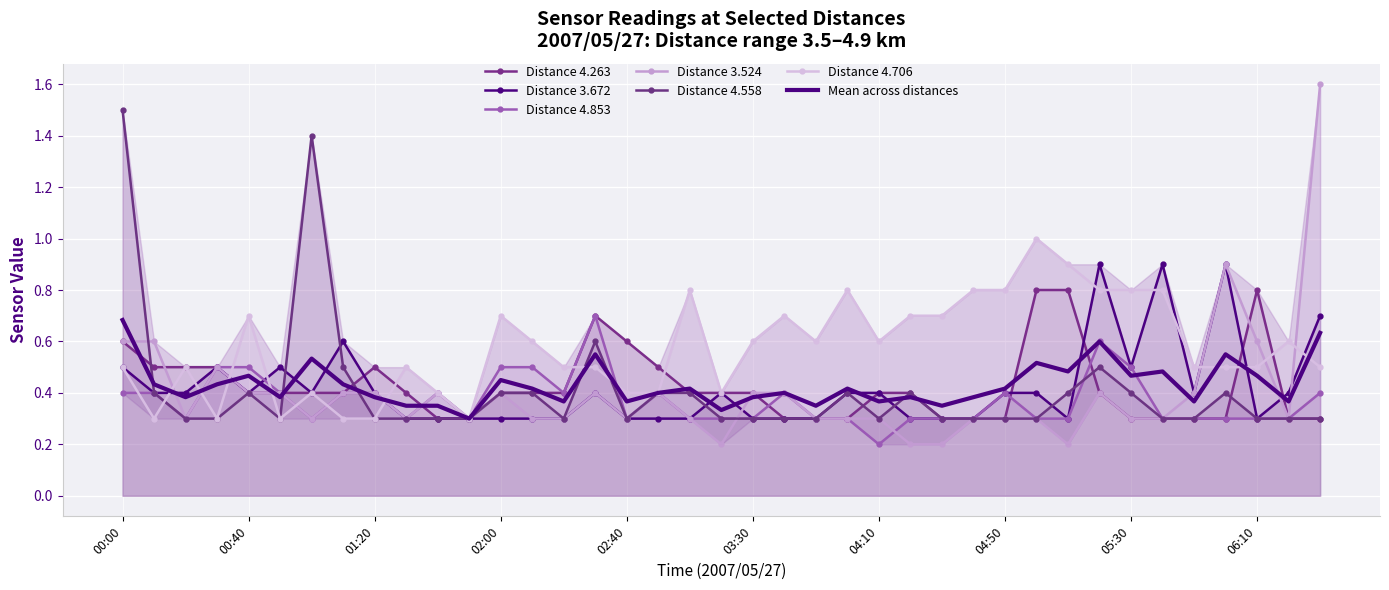

Between 2007/05/27 04:00 and 2007/05/27 05:30, which series saw the biggest shift?

4.853